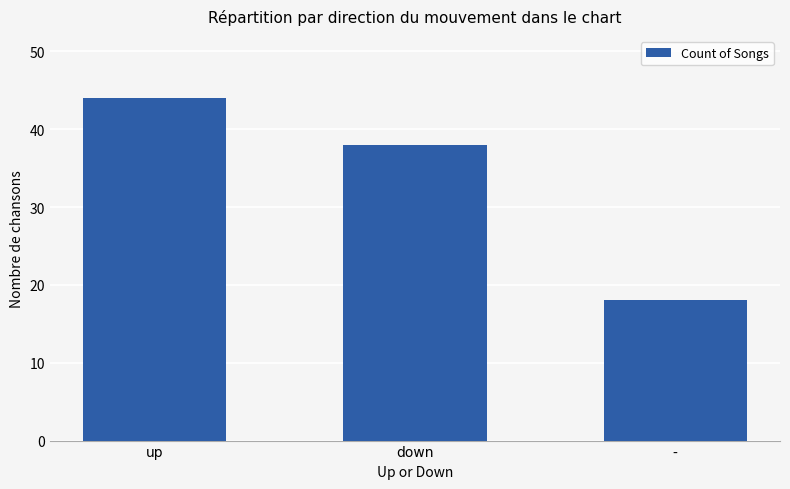

Count the values in the range 18 to 44.

3